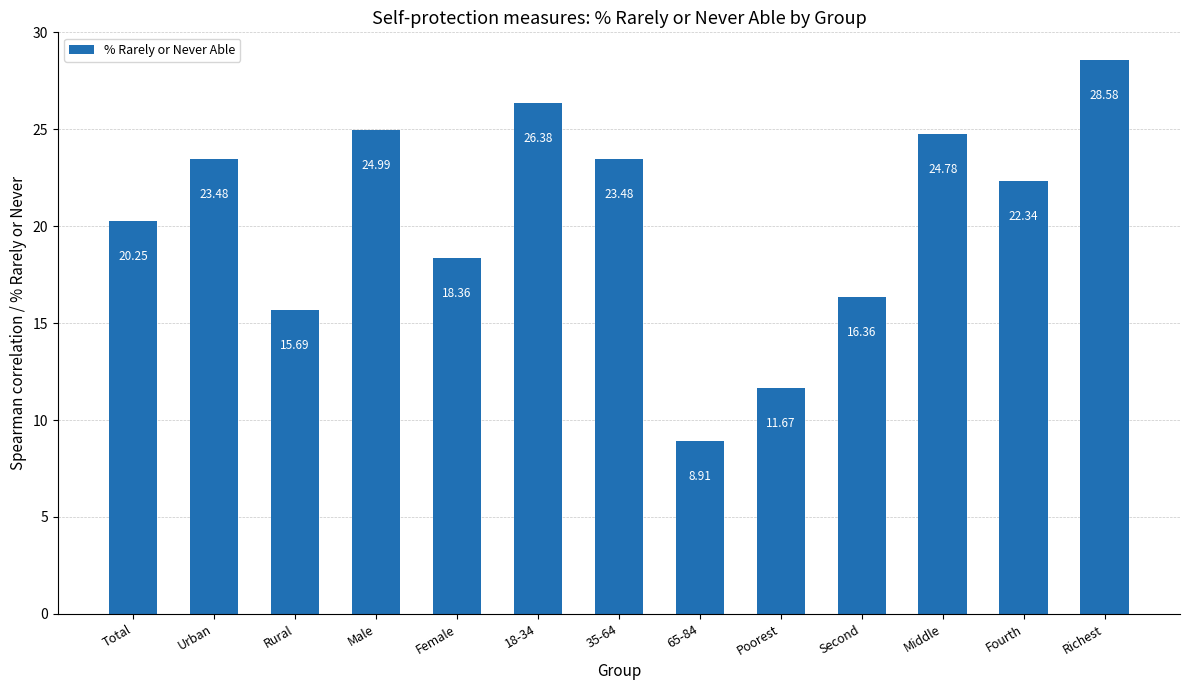

How many bars are there in total?

13